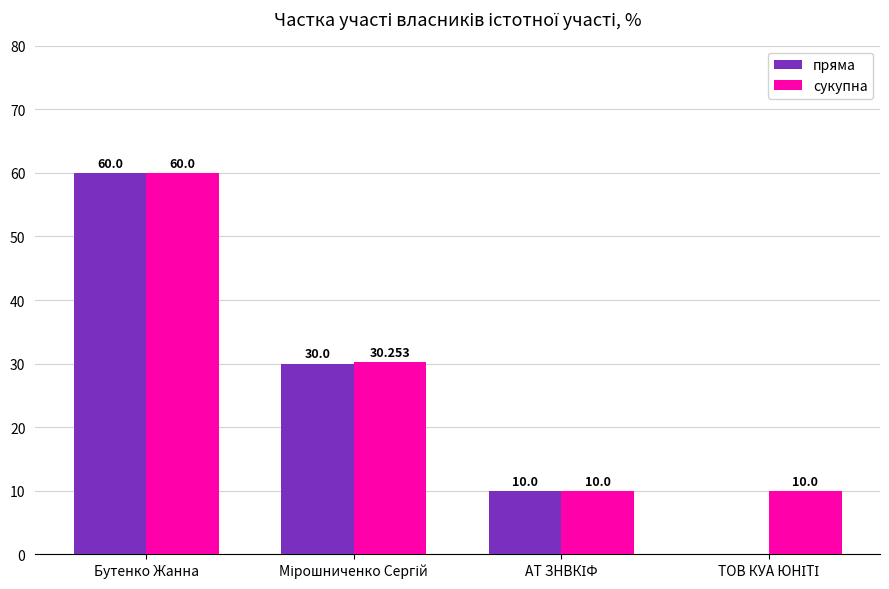

Which series has the largest total across all categories?

сукупна